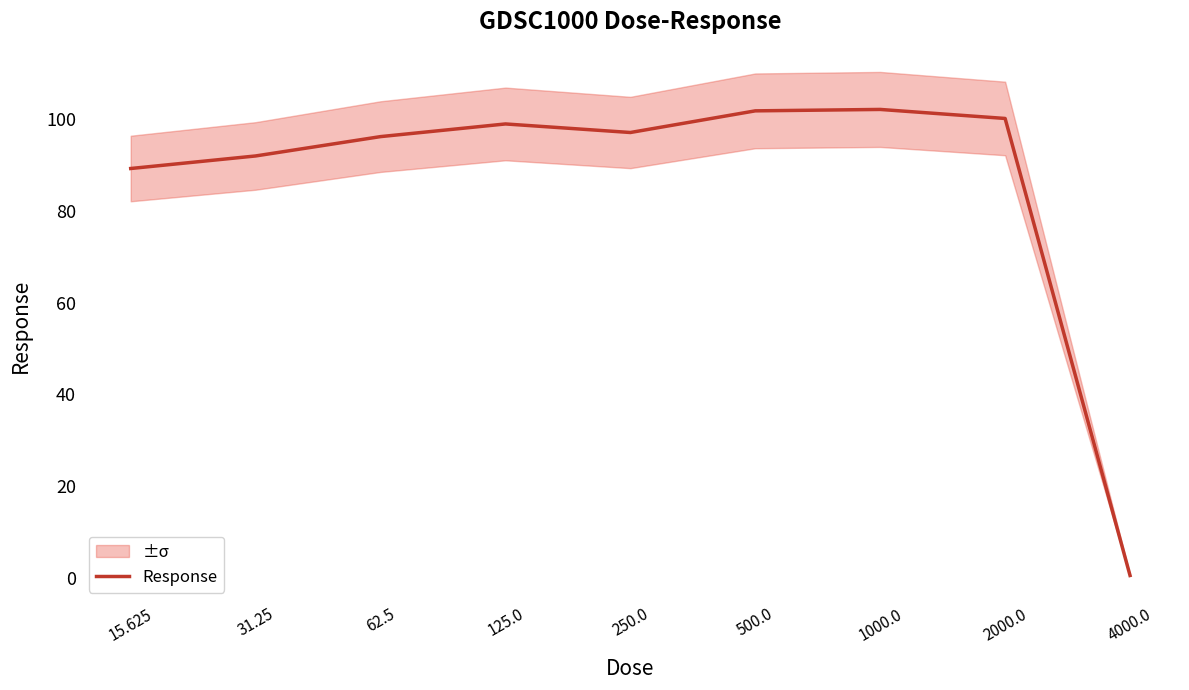

Reading right to left, transcribe all the data shown in this chart.

0.6	100.1	102.0	101.7	97.0	98.9	96.1	91.9	89.2